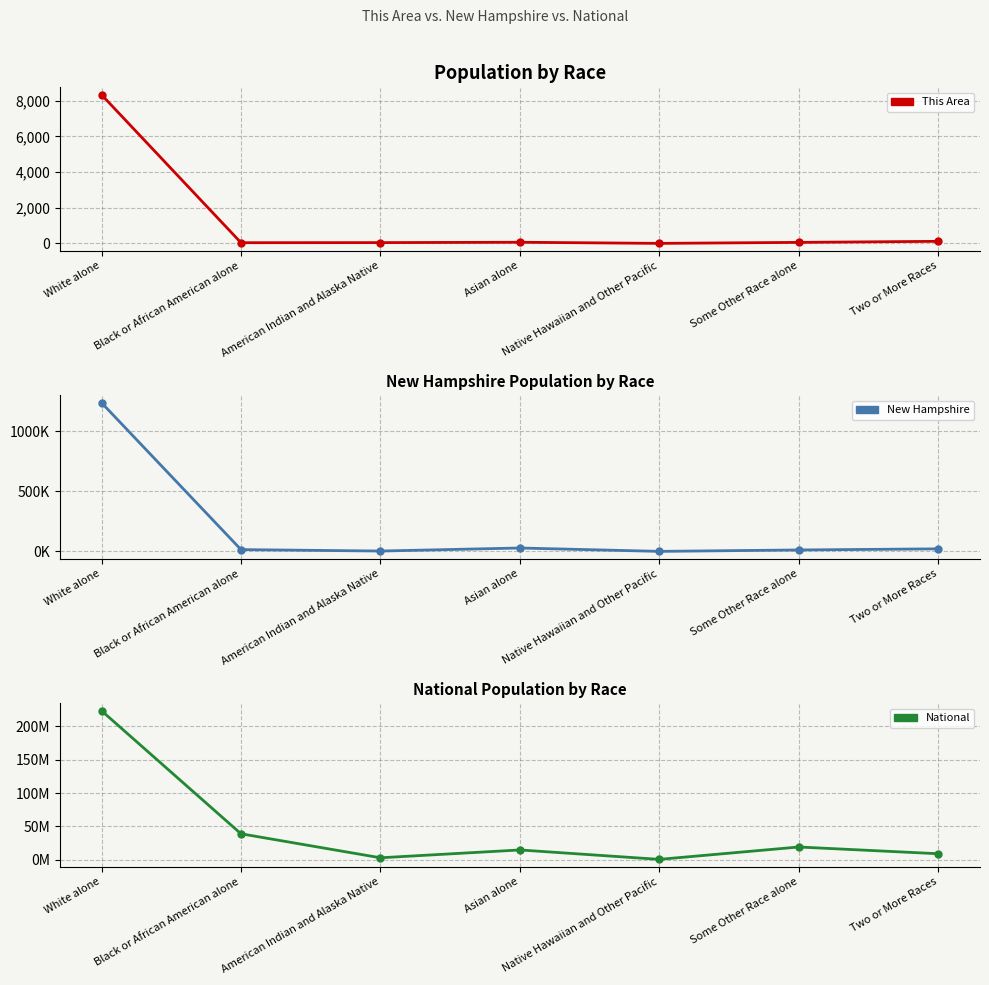

At American Indian and Alaska Native, list the series in order from largest to smallest.

National, New Hampshire, This Area